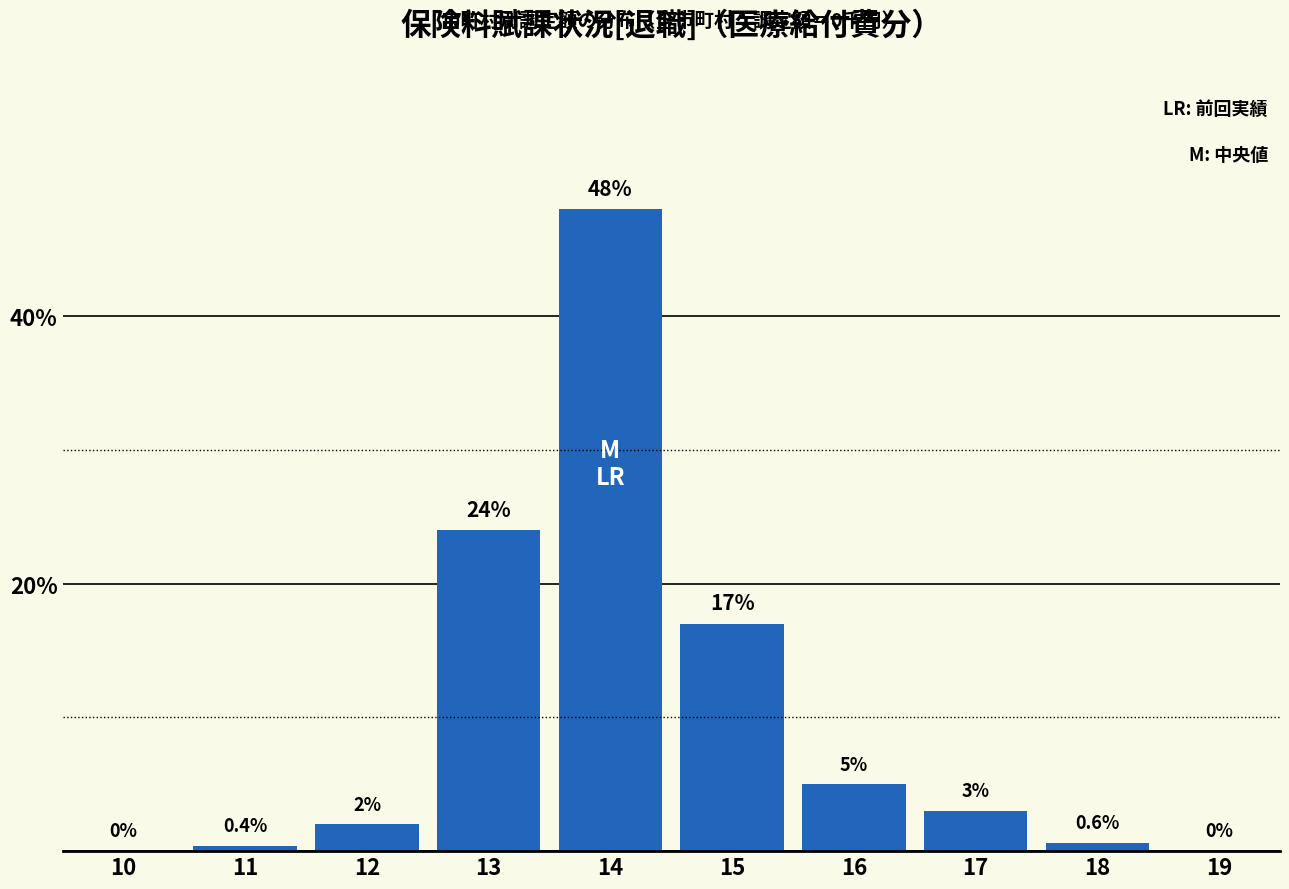

Reading left to right, what are all the values shown in this chart?

10=0.0	11=0.4	12=2.0	13=24.0	14=48.0	15=17.0	16=5.0	17=3.0	18=0.6	19=0.0